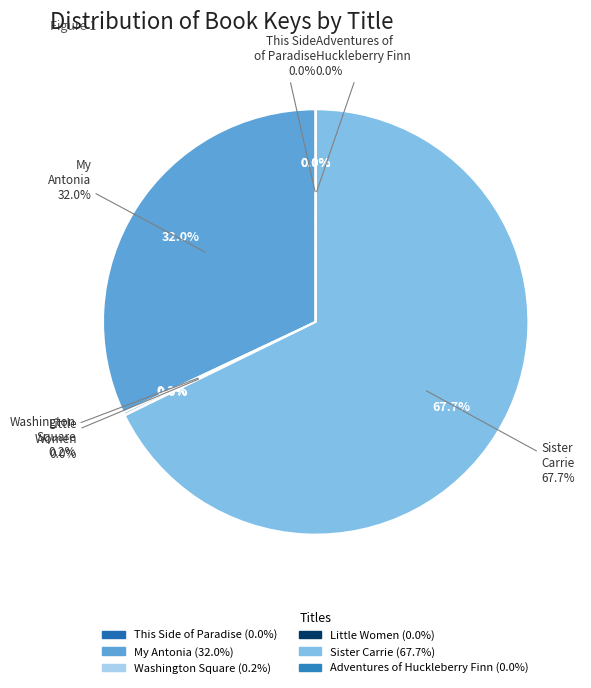

True or false: Washington Square accounts for 0% of the total.

True